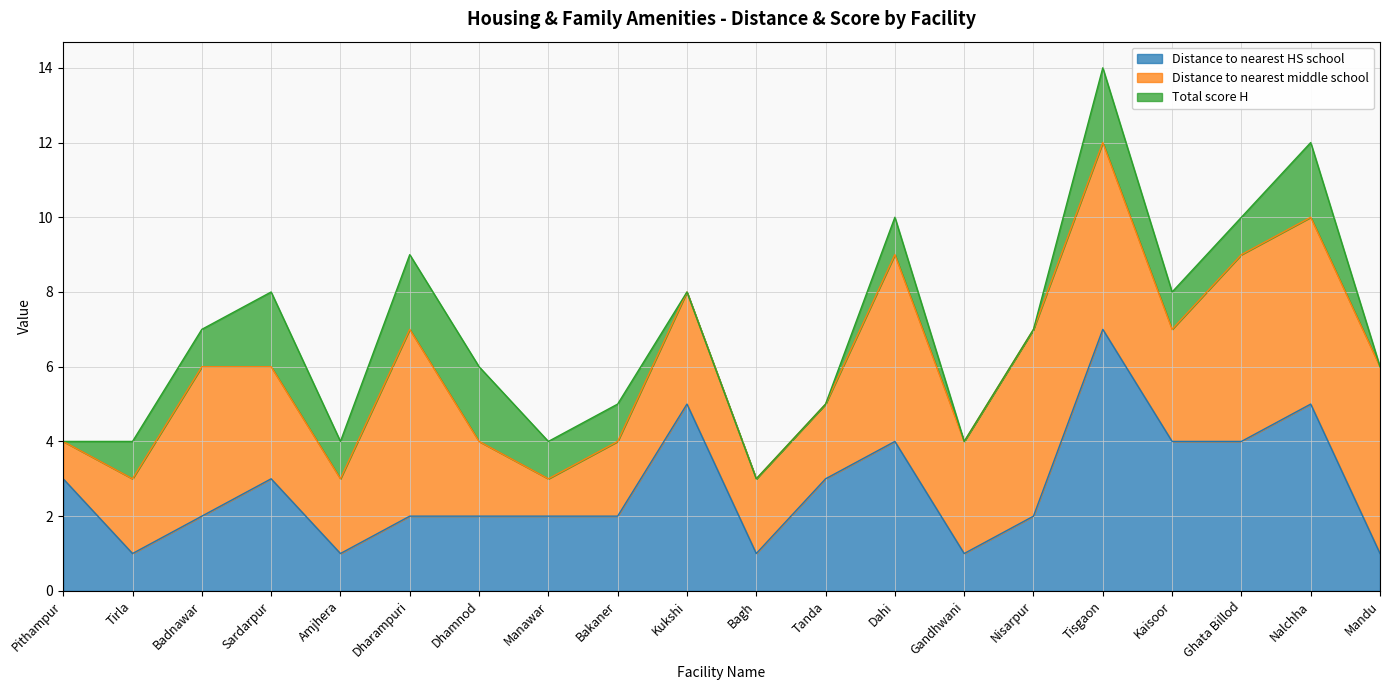

What position from the left is Tanda?

12